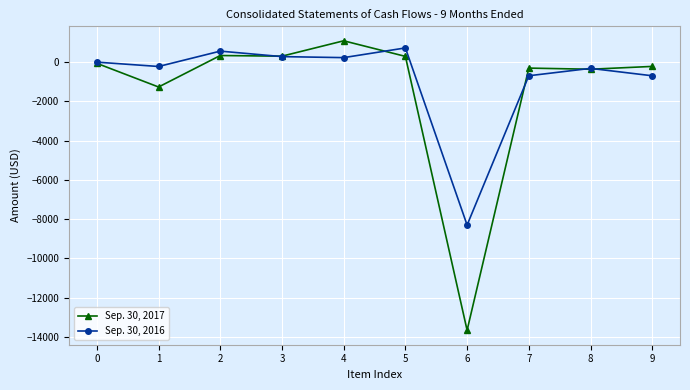

How many positive values does the Sep. 30, 2017 series have?

4